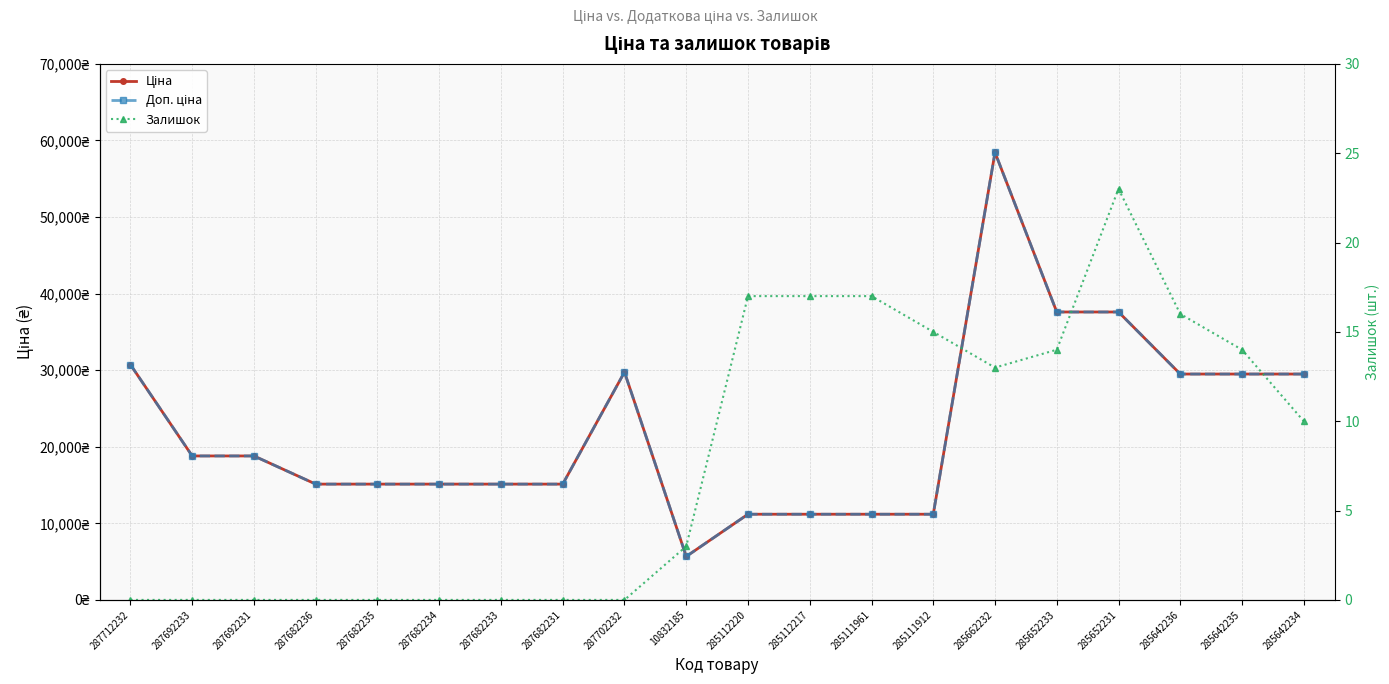

Where is the first local minimum for Залишок?

285662232